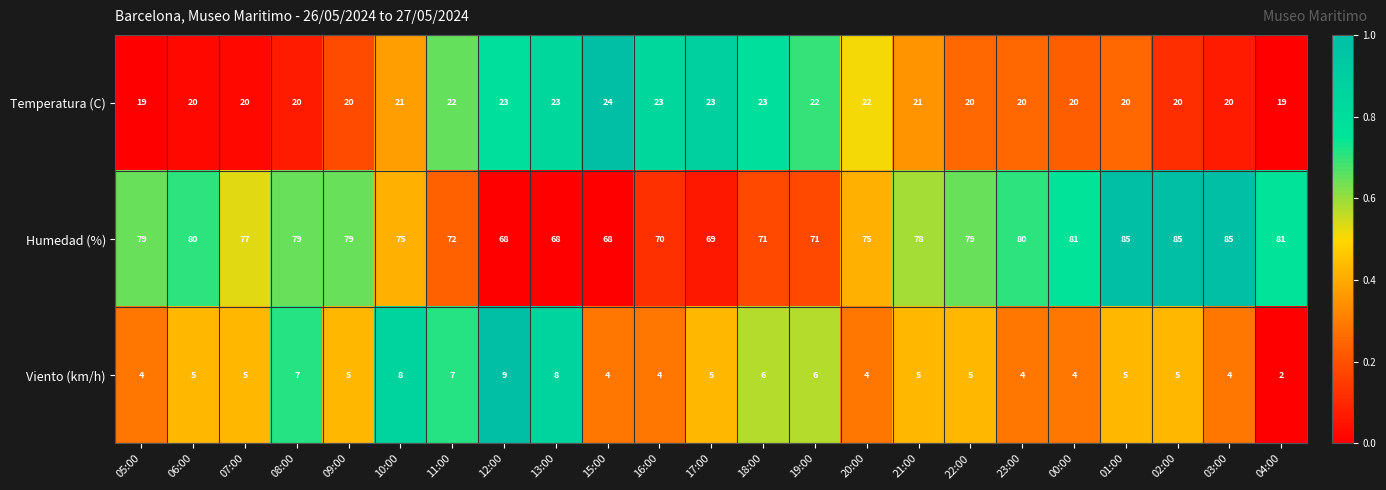

Count the Temperatura (C) values in the range 20 to 23.

20